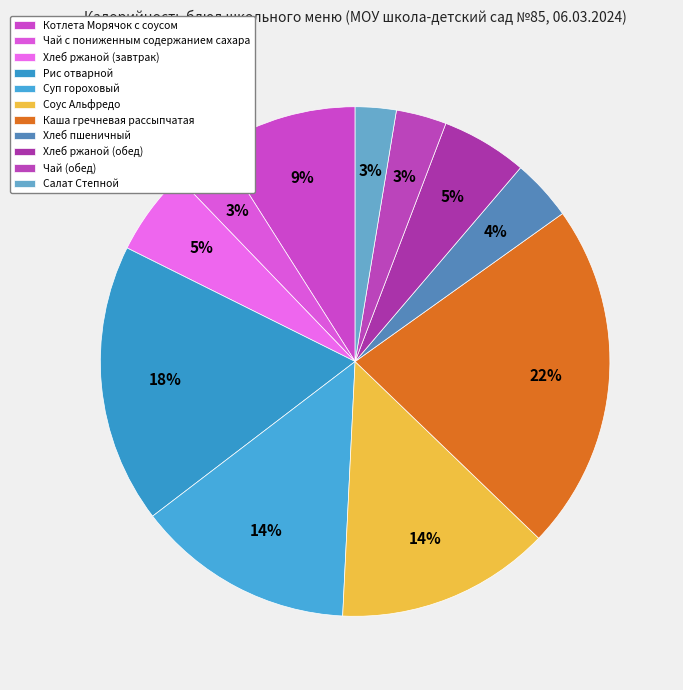

Which slice is the smallest?

Салат Степной